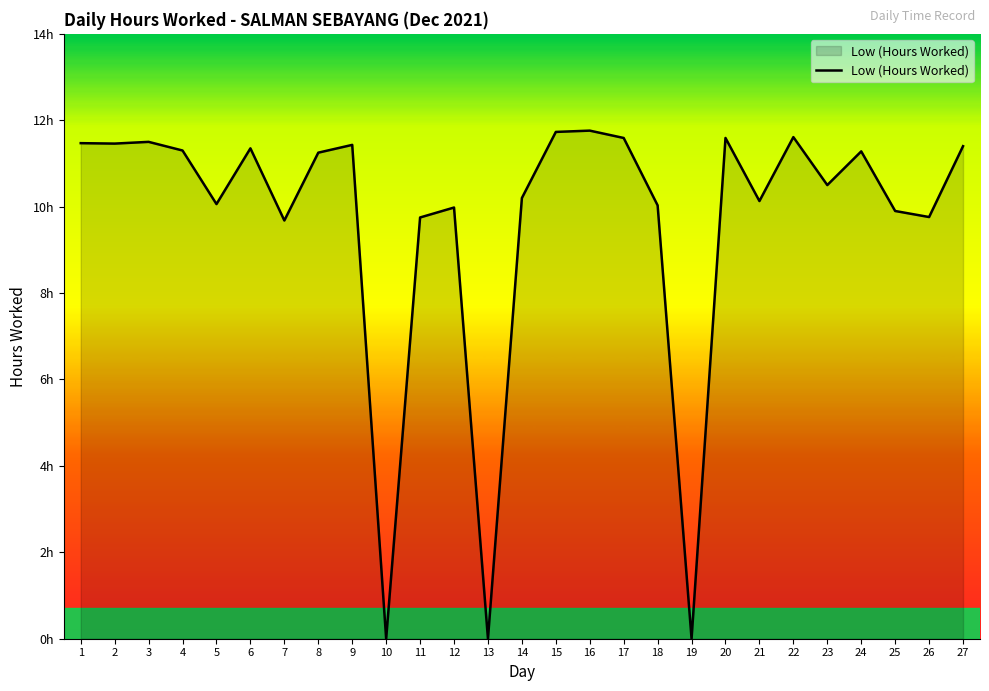

Is this an area chart (filled region under the line)?

Yes